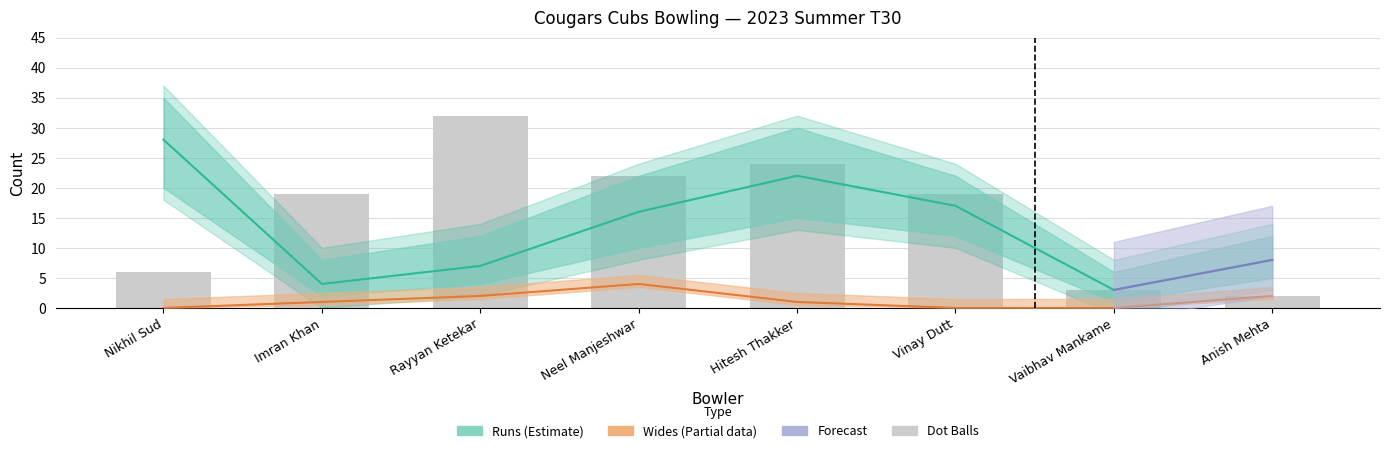

Which series has the largest total across all categories?

Dot Balls